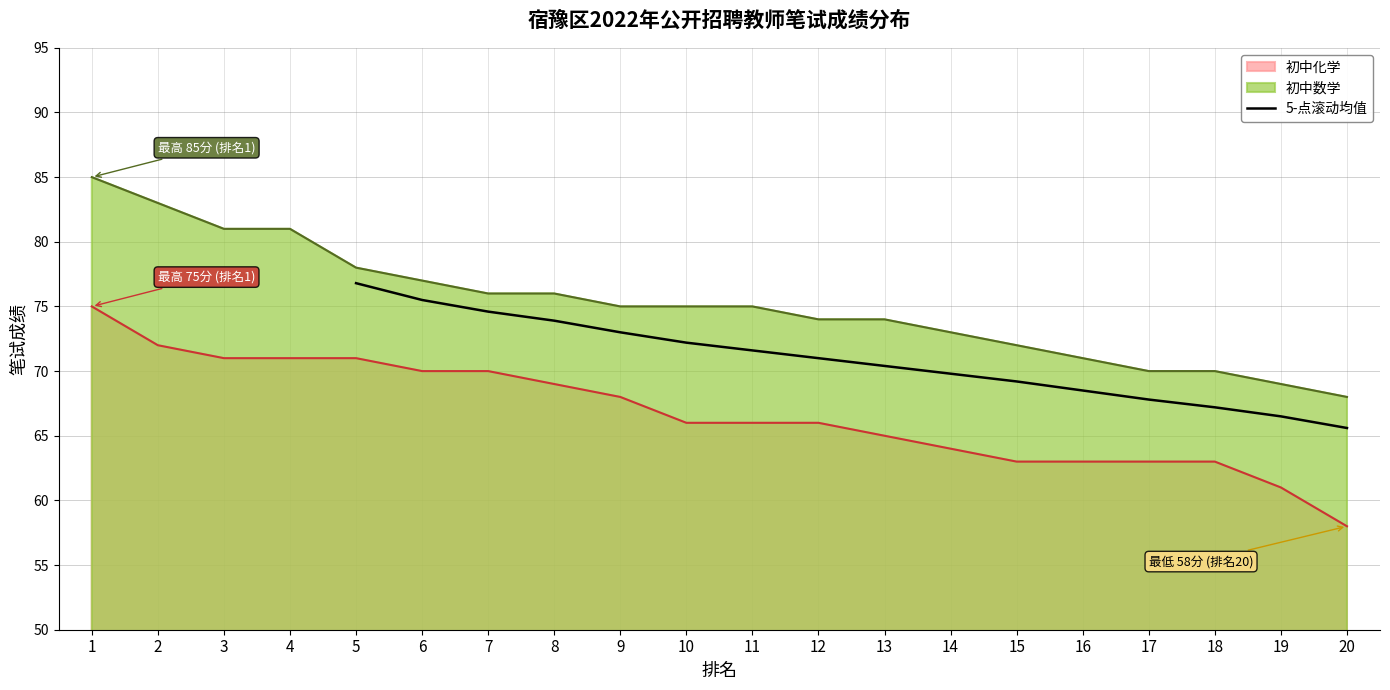

Is it true that 5-点滚动均值 equals 108.8 at 16?

False